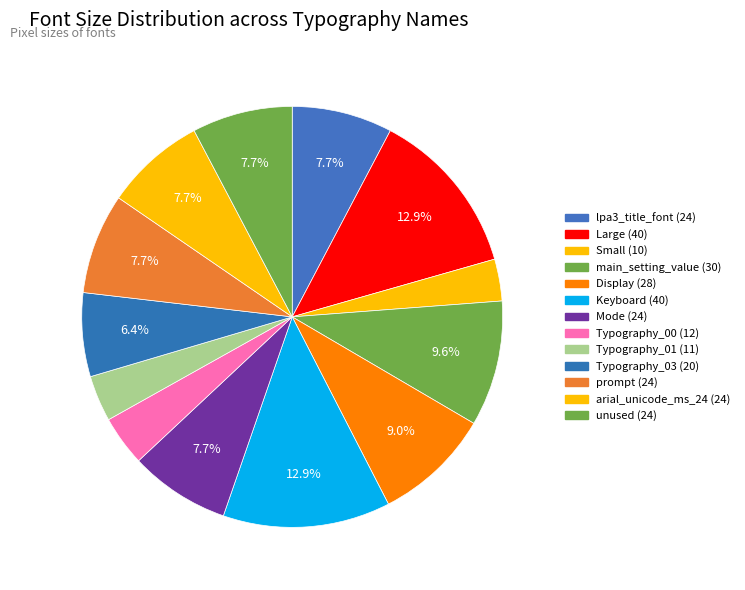

True or false: Typography_03 (20) accounts for 6% of the total.

True